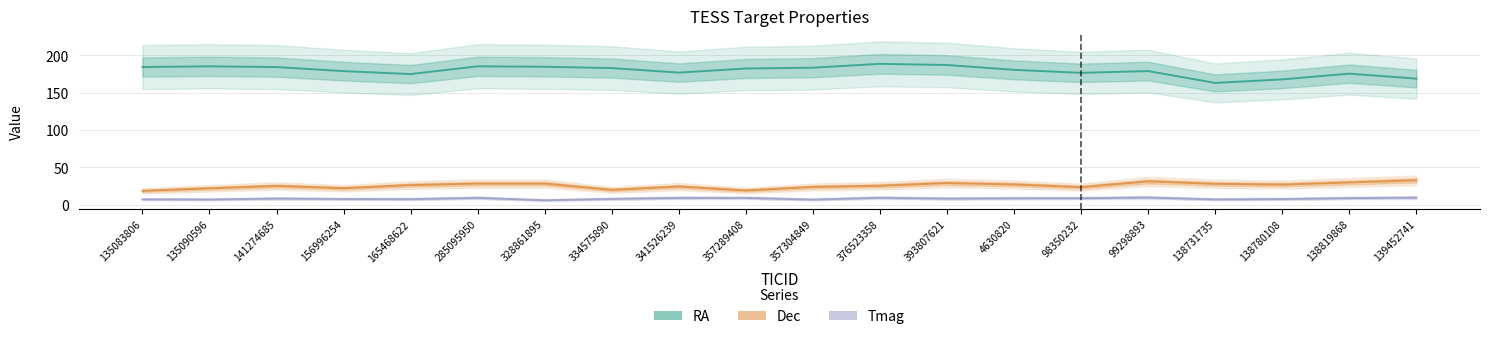

Rank the series at 328861895 from highest to lowest value.

RA, Dec, Tmag